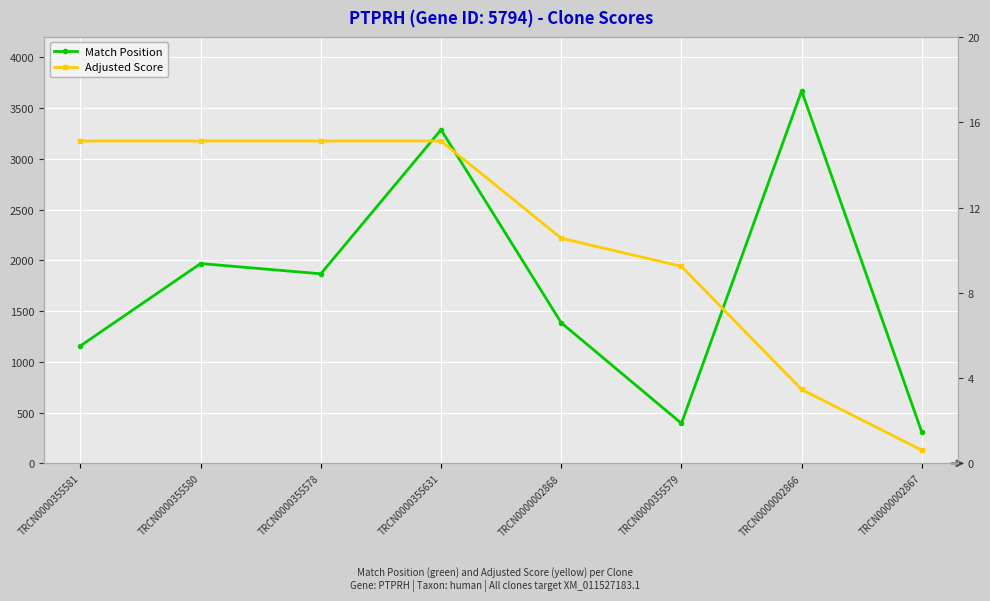

True or false: Adjusted Score and Match Position cross at least once.

False